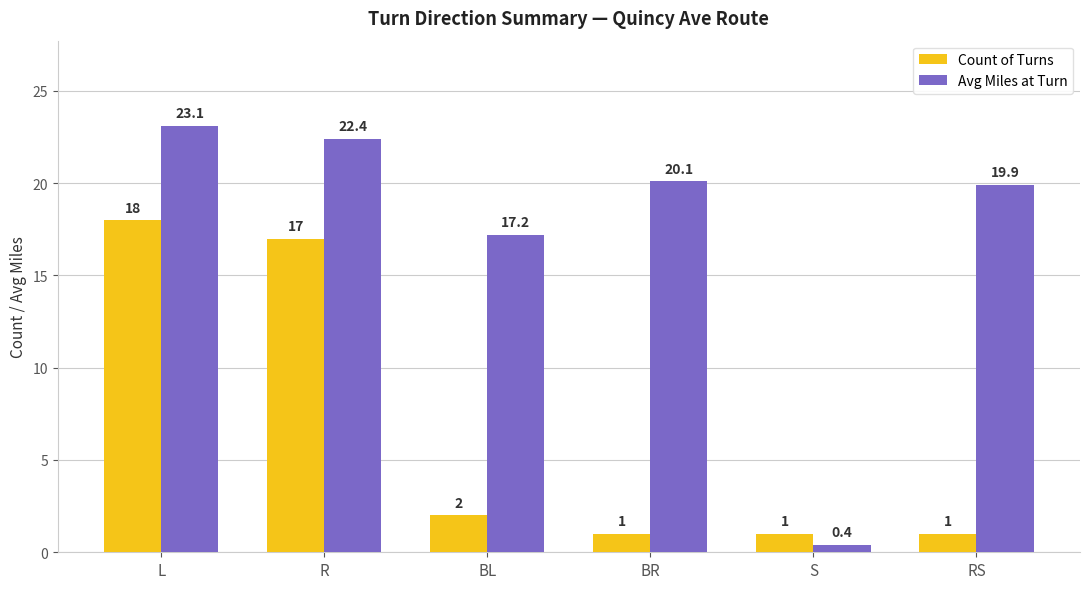

Reading left to right, what are all the values shown in this chart?

Count of Turns: L=18.0	R=17.0	BL=2.0	BR=1.0	S=1.0	RS=1.0
Avg Miles at Turn: L=23.1	R=22.4	BL=17.2	BR=20.1	S=0.4	RS=19.9